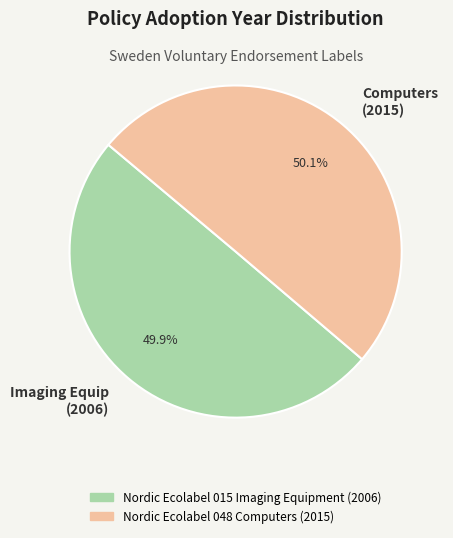

Does any single category account for the majority?

Yes